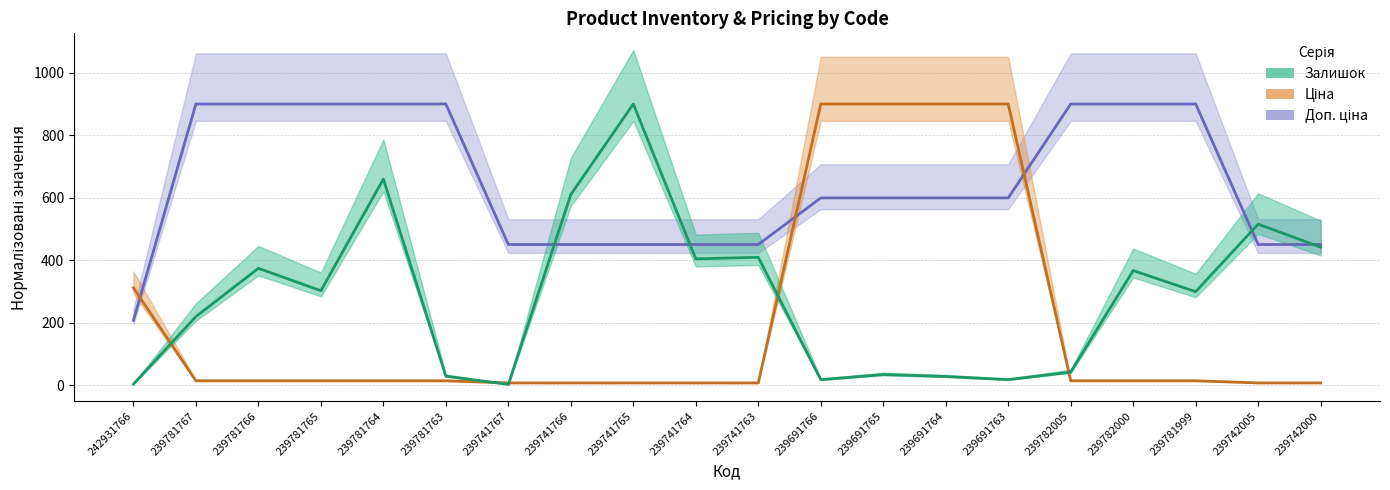

Count the number of data series in this chart.

3